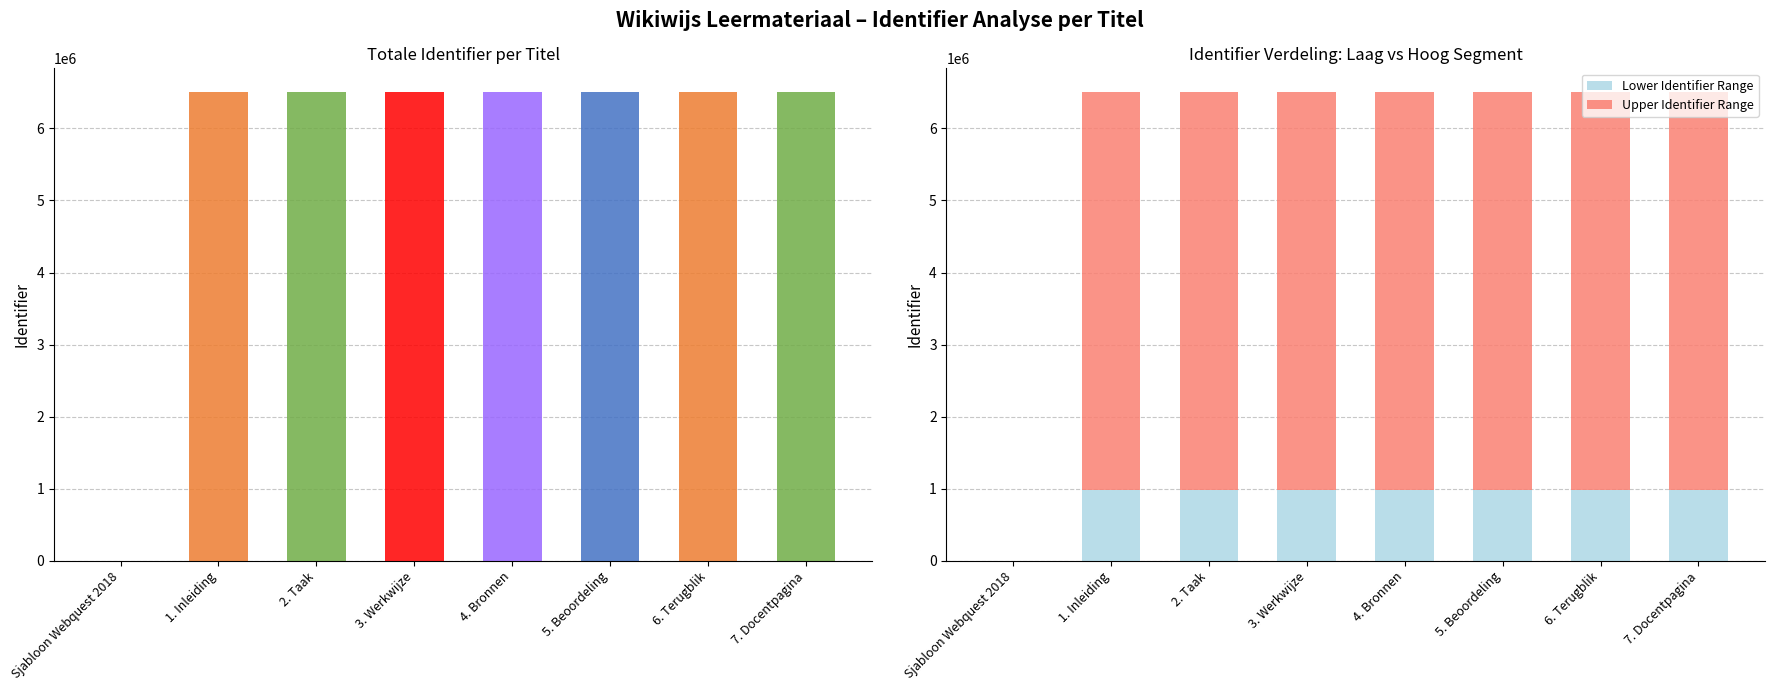

Between 1. Inleiding and 3. Werkwijze, which series saw the biggest shift?

Upper Identifier Range